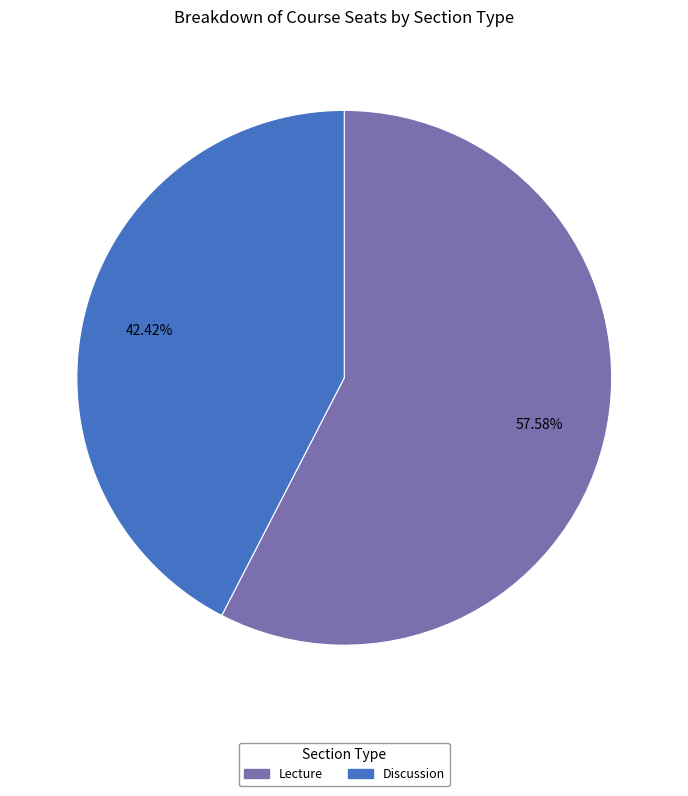

Combined, do Discussion and Lecture account for over 50%?

Yes